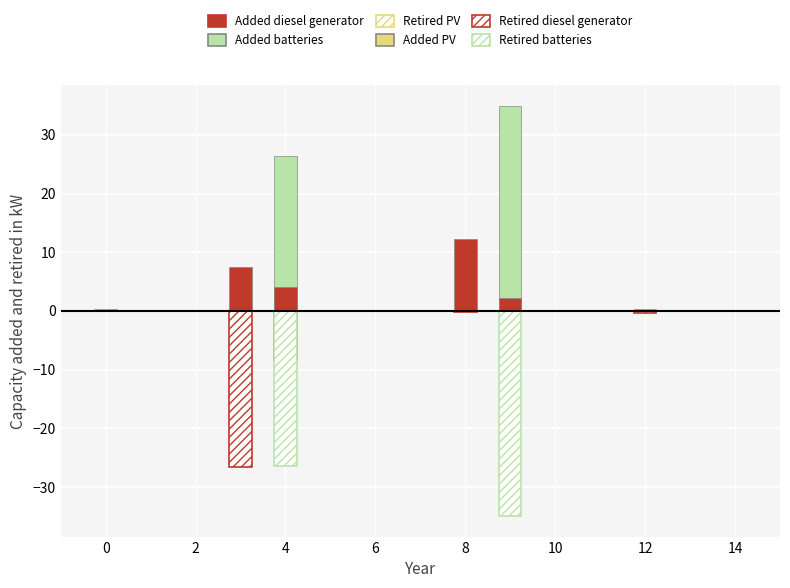

At how many categories does at least one series exceed -27?

6